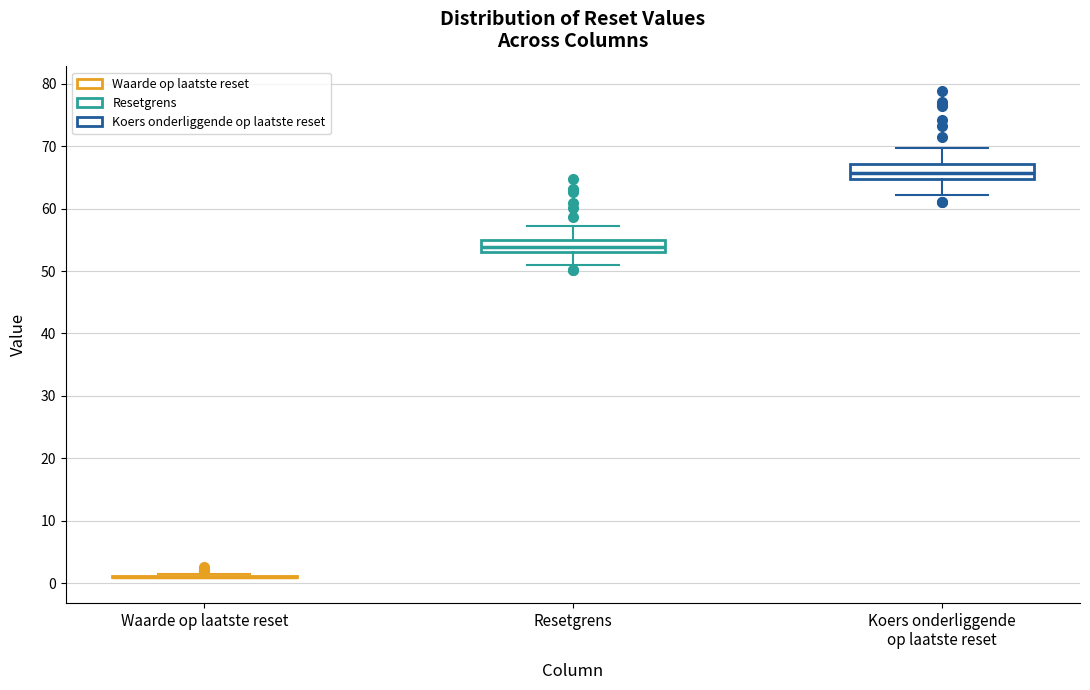

Reading left to right, read every box against the y-axis: the position of its median line, the range the box covers, and the ends of its whiskers. The values are not printed on the chart, so give them approximately, as read against the axis.

Waarde op laatste reset: box collapsed to a line at 1, whiskers 1 to 1
Resetgrens: median 54, box 53 to 55, whiskers 51 to 57
Koers onderliggende op laatste reset: median 66, box 65 to 67, whiskers 62 to 70